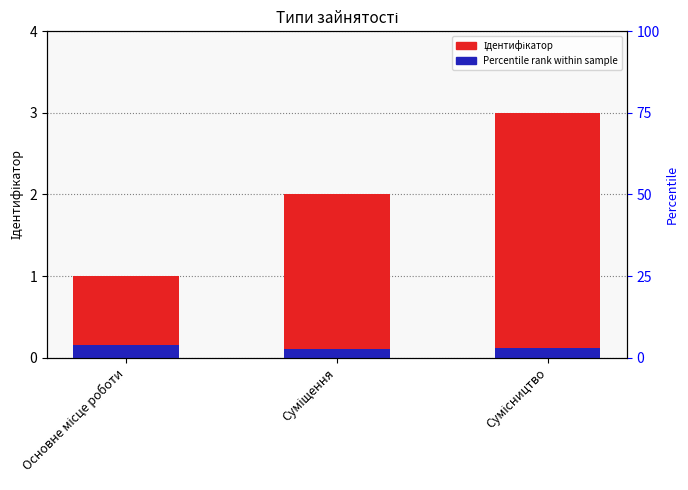

The value of Ідентифікатор at Сумісництво is 4.9. True or false?

False